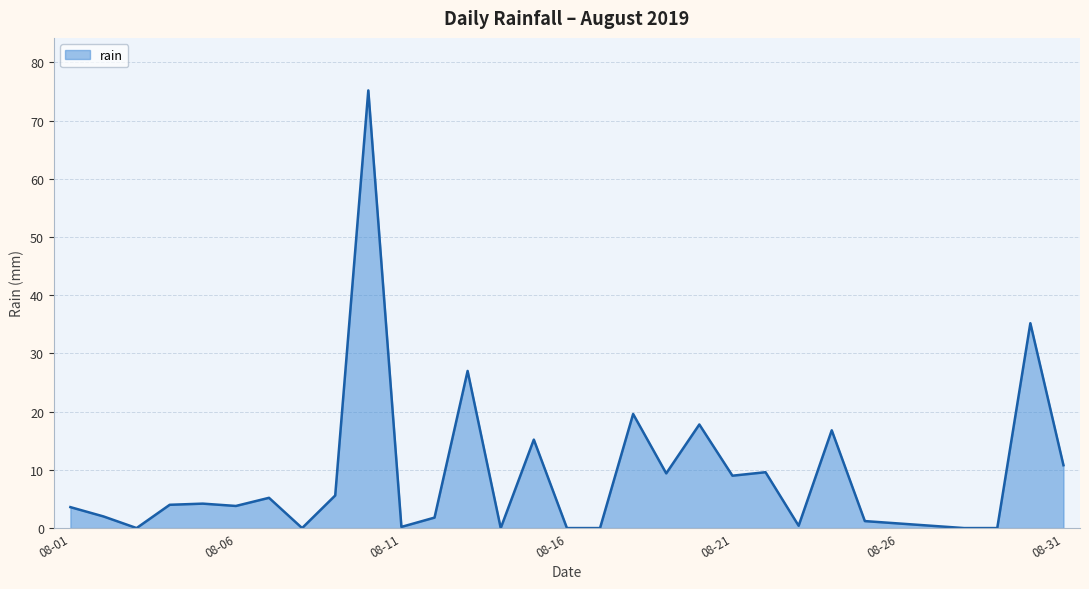

What is the difference between the maximum and minimum values?

75.2